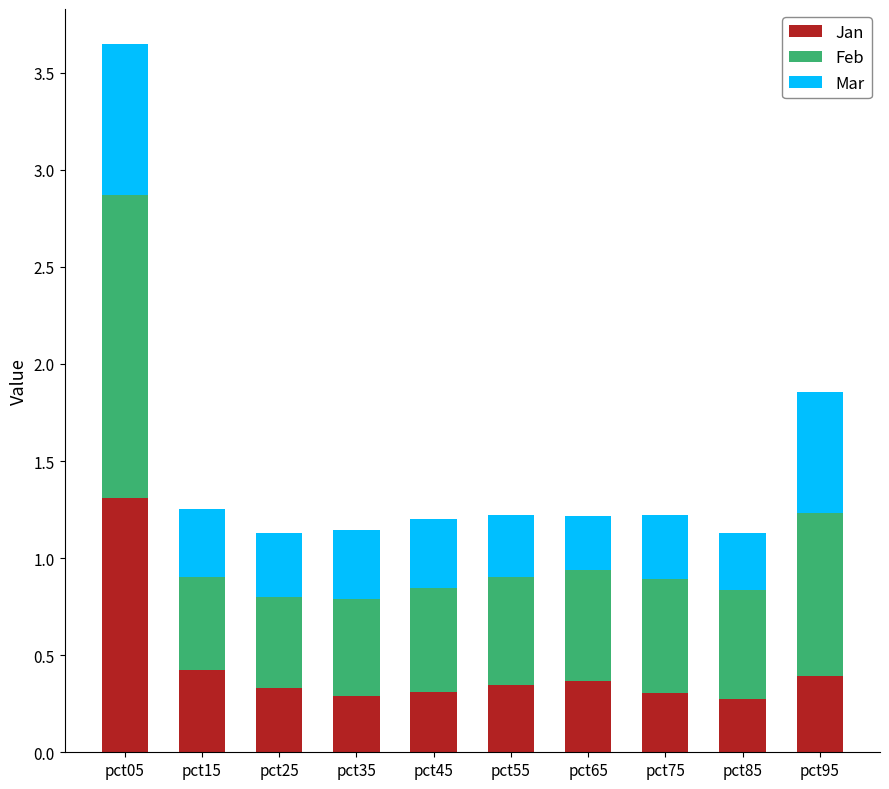

Is it true that Jan equals 0.3 at pct25?

True